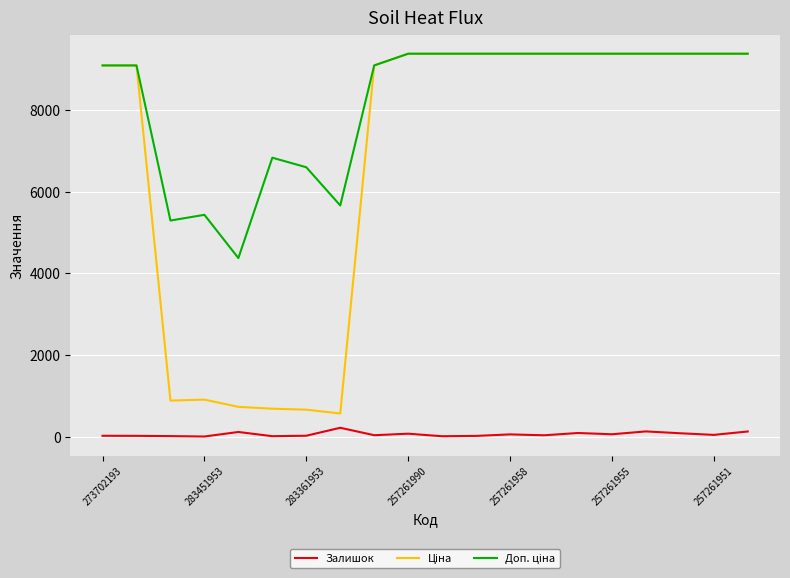

What is the maximum value shown in the chart?

9379.3